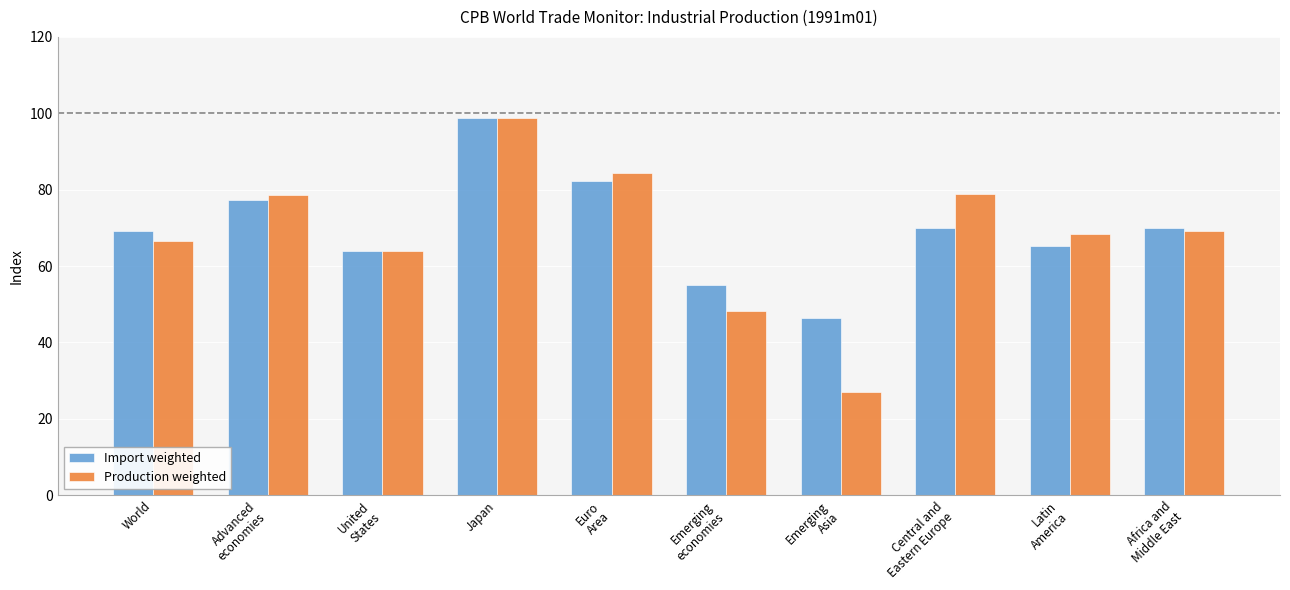

What are all the series names shown in the legend?

Import weighted, Production weighted